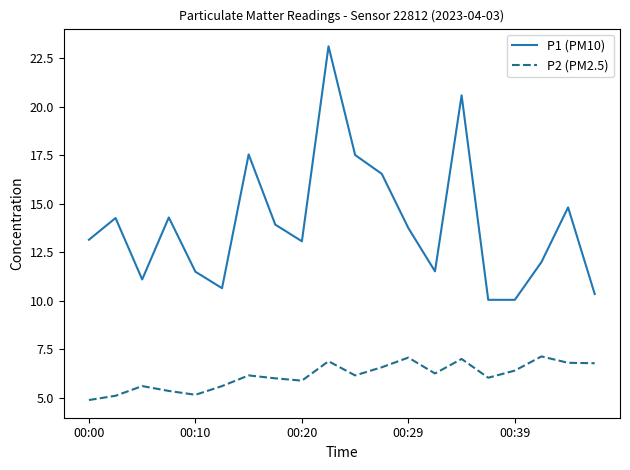

True or false: P2 (PM2.5) and P1 (PM10) cross at least once.

False